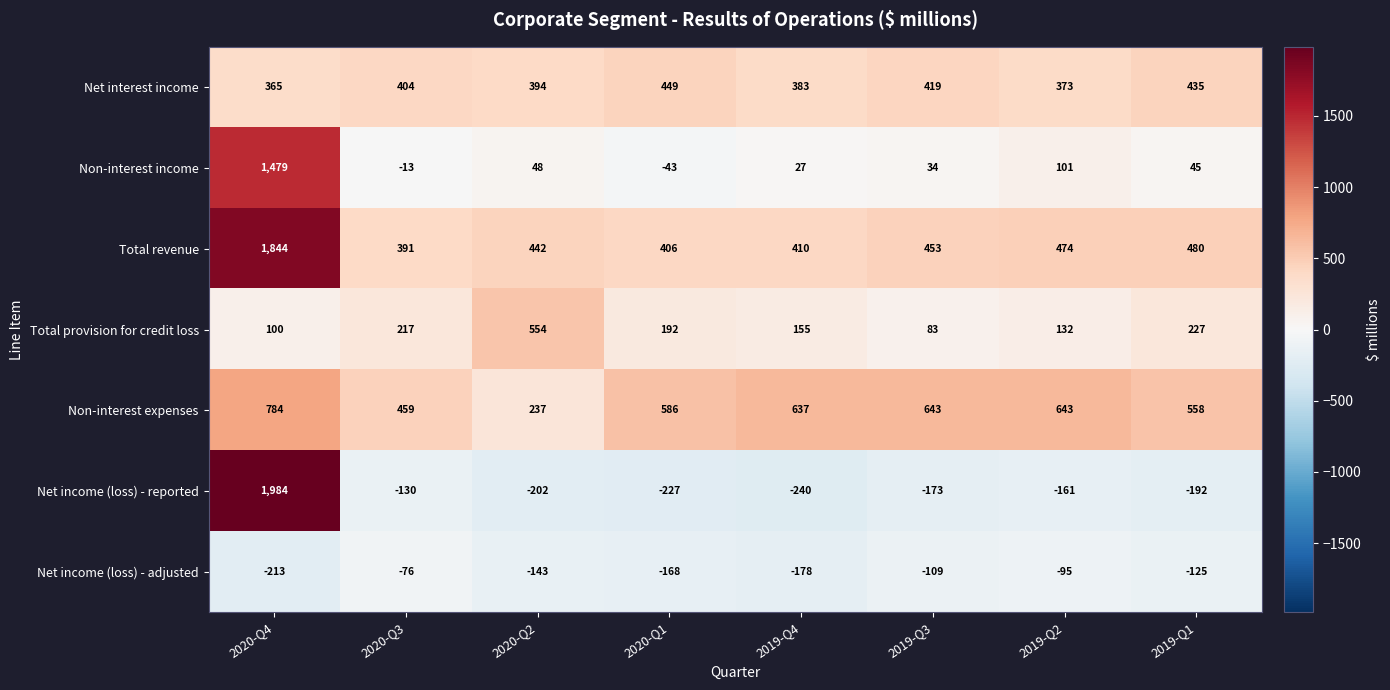

What is the approximate value of Net income (loss) - adjusted at 2019-Q4?

-178